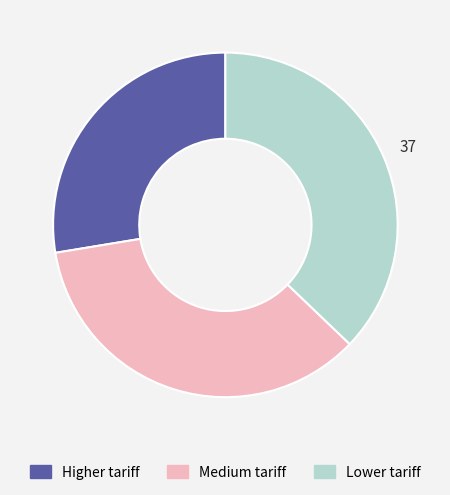

Do Medium tariff and Lower tariff together represent more than half of the pie?

Yes